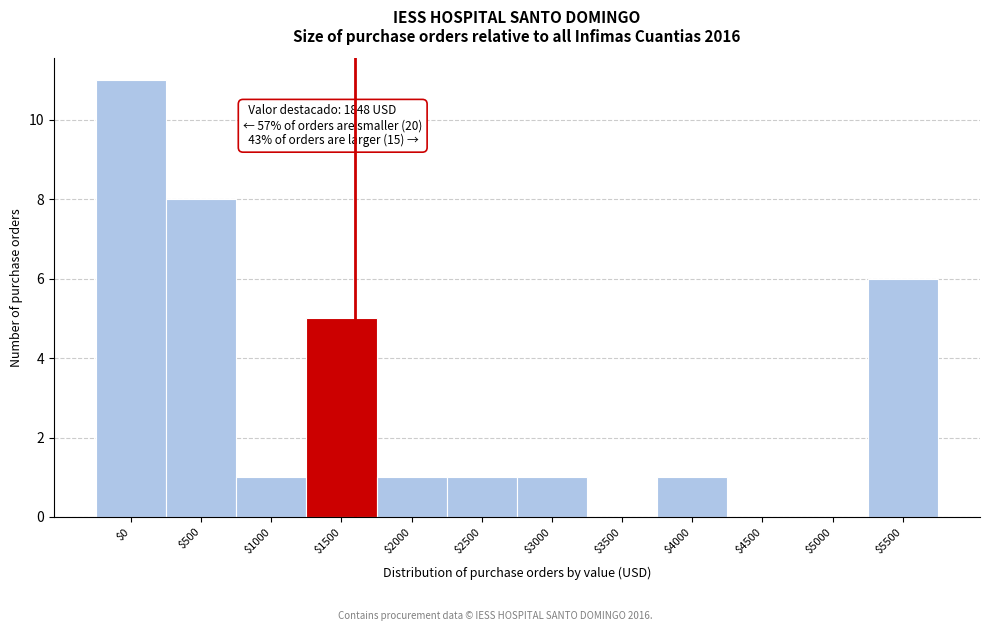

The value at $2500 is 2. True or false?

False